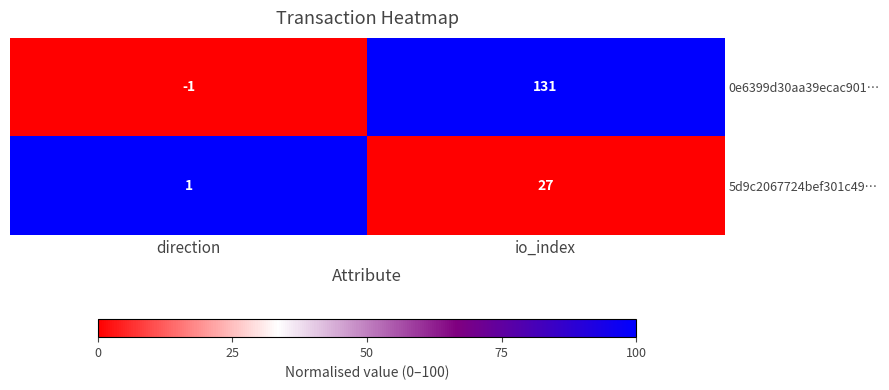

Reading left to right, transcribe all the data shown in this chart.

0e6399d30aa39ecac901…: -1	131
5d9c2067724bef301c49…: 1	27